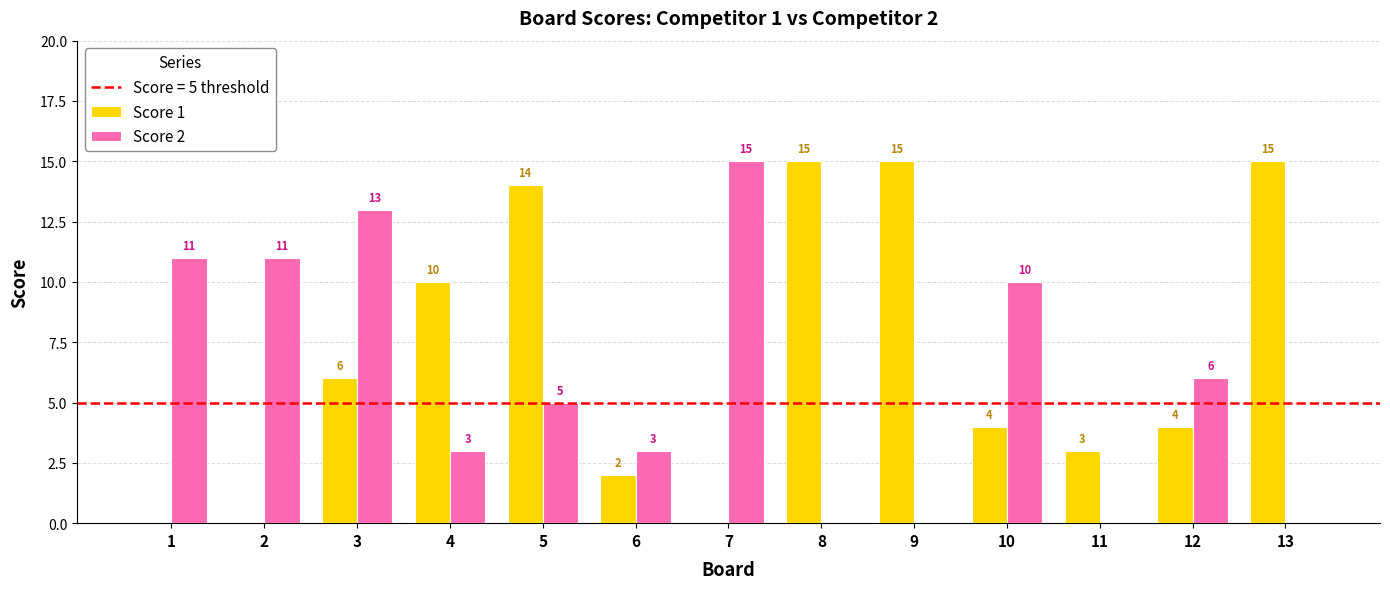

Reading left to right, transcribe all the data shown in this chart.

Score 1: 1=0	2=0	3=6	4=10	5=14	6=2	7=0	8=15	9=15	10=4	11=3	12=4	13=15
Score 2: 1=11	2=11	3=13	4=3	5=5	6=3	7=15	8=0	9=0	10=10	11=0	12=6	13=0